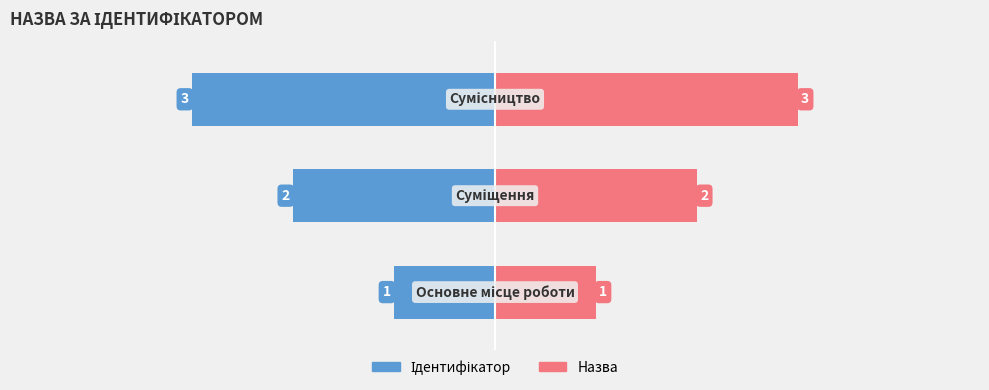

What are all the series names shown in the legend?

Ідентифікатор, Назва